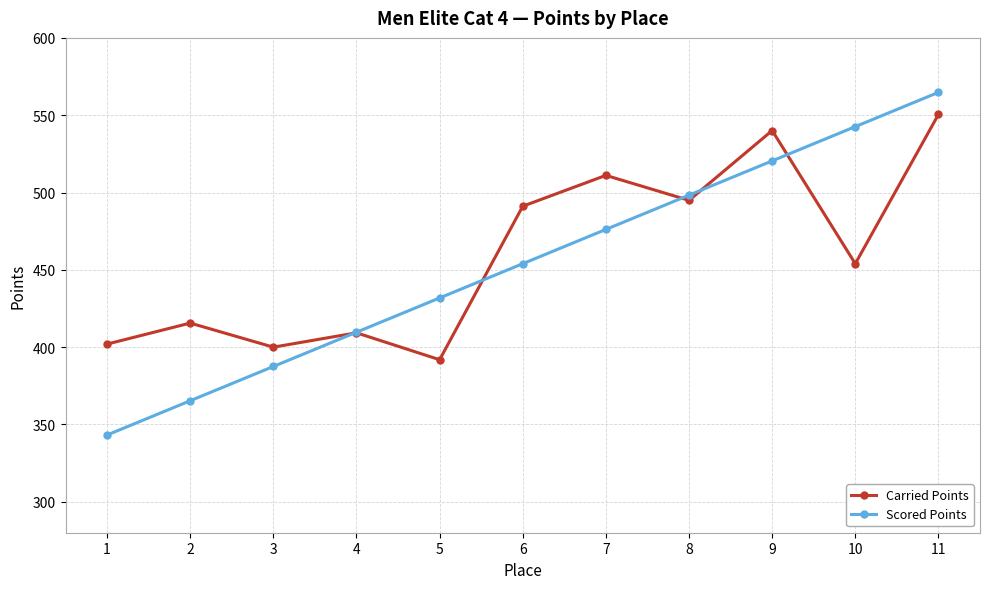

What is the difference between the maximum and minimum values in the Carried Points series?

158.6